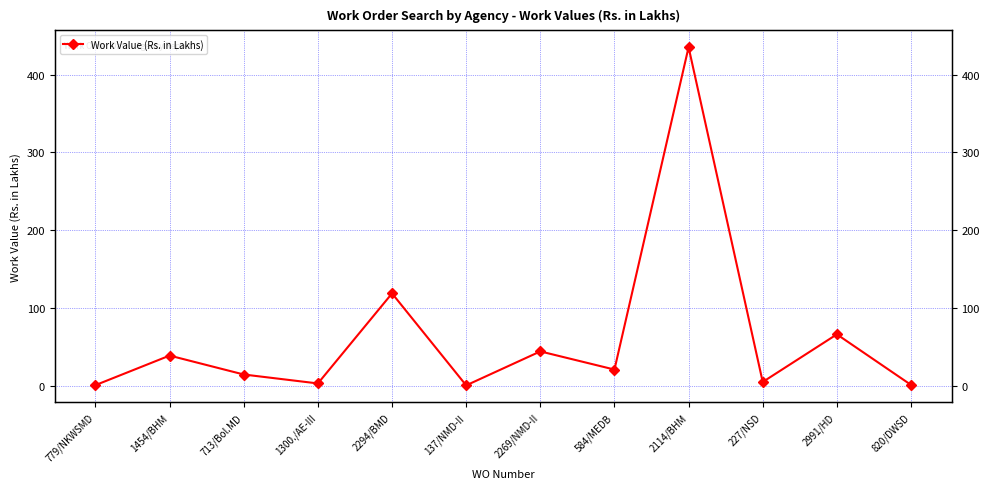

What is the difference between the maximum and minimum values?

434.9